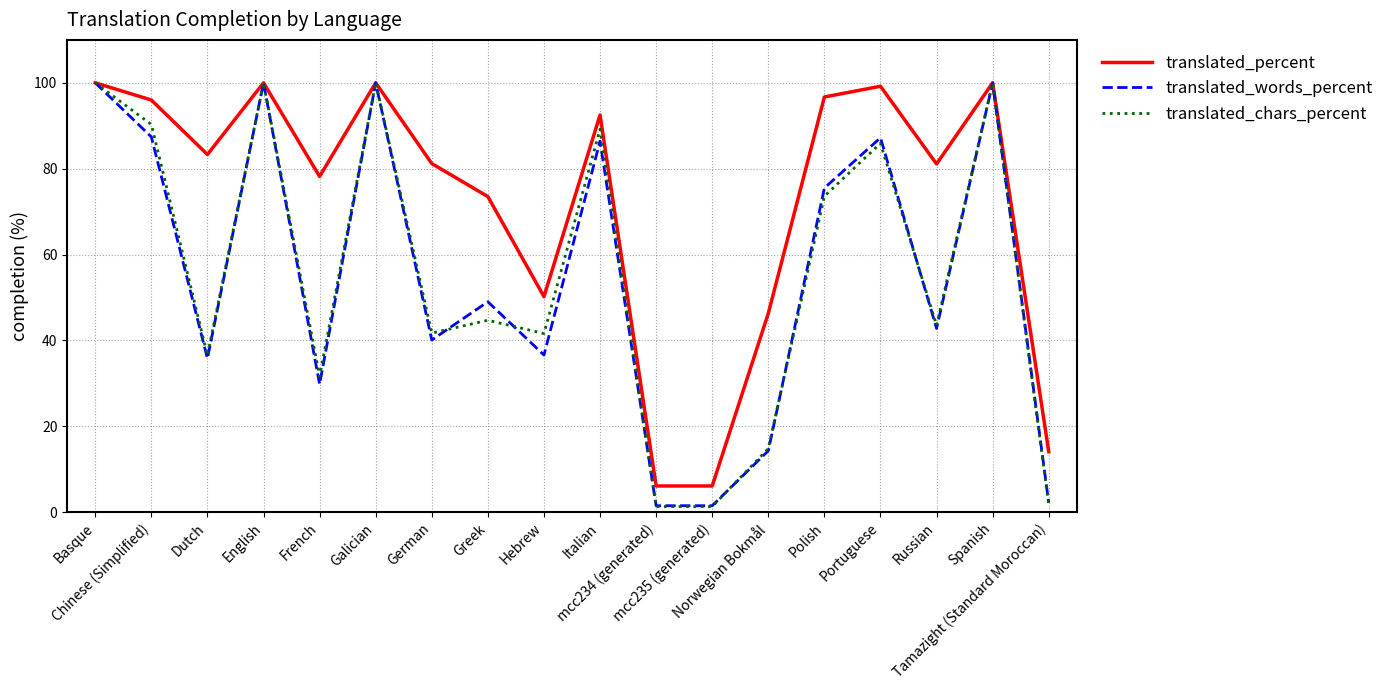

Which series has the largest range (max minus min)?

translated_chars_percent